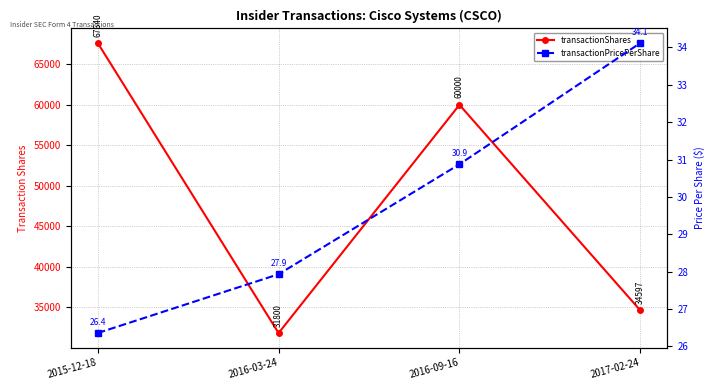

True or false: transactionShares and transactionPricePerShare cross at least once.

False